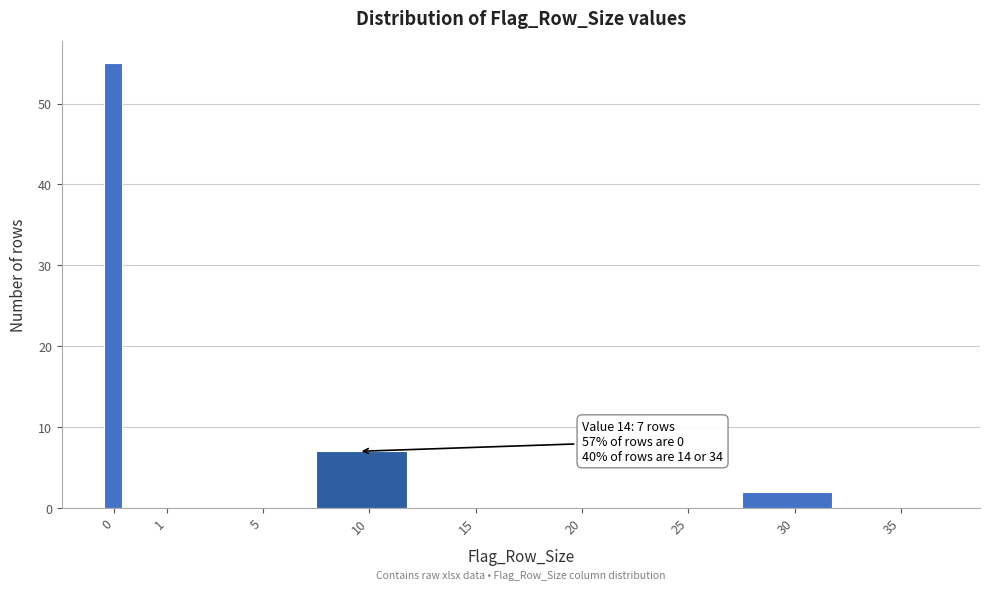

Reading right to left, what are all the values shown in this chart?

35=0	30=2	25=0	20=0	15=0	10=7	5=0	1=0	0=55